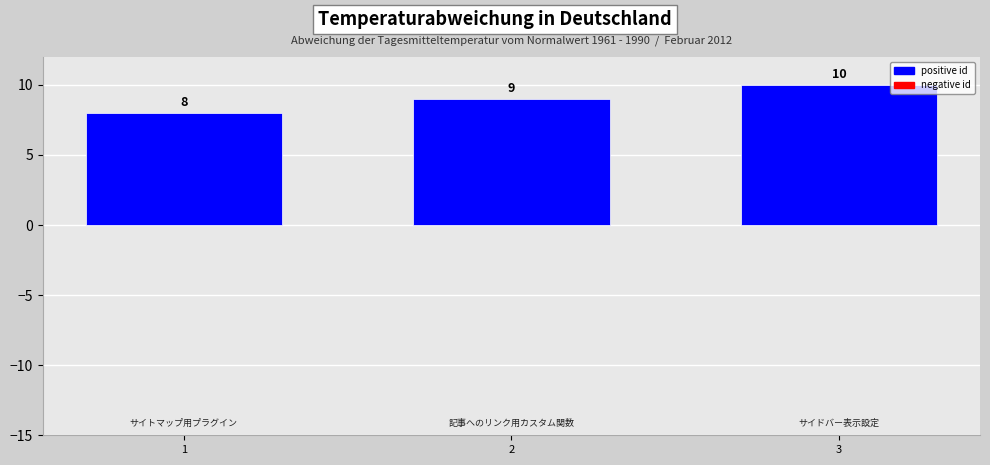

Between 3 and 2, which is larger?

3